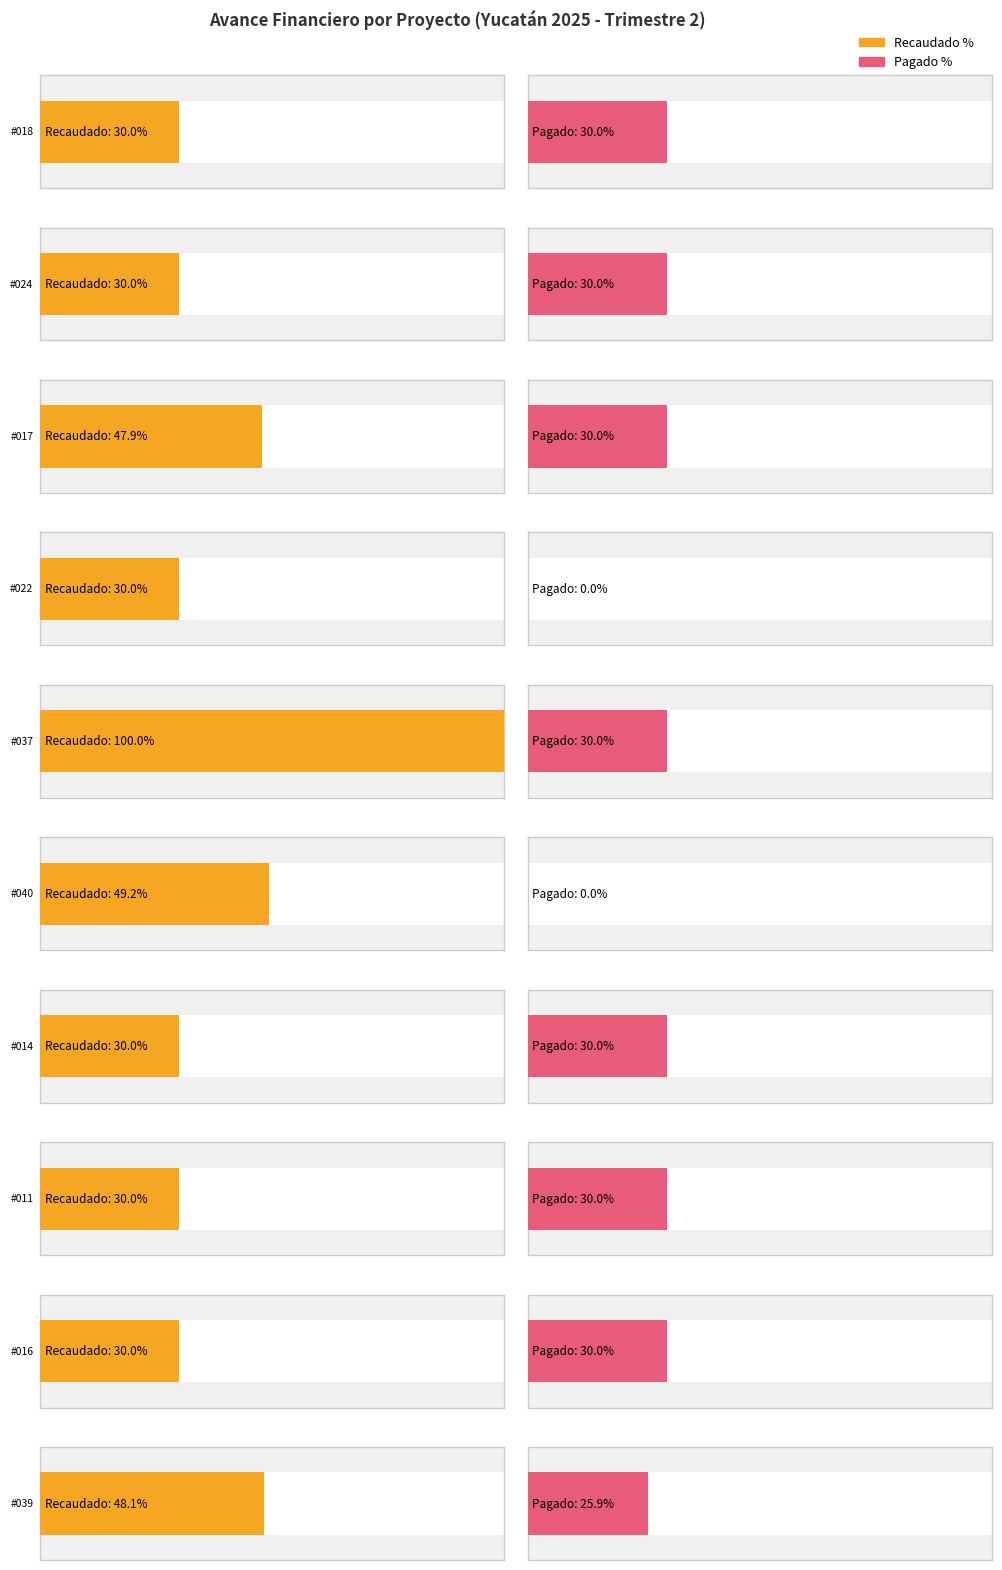

Which has a higher value, FAMBASAMP-2025-018 or FAMBASAMP-2025-011?

FAMBASAMP-2025-011